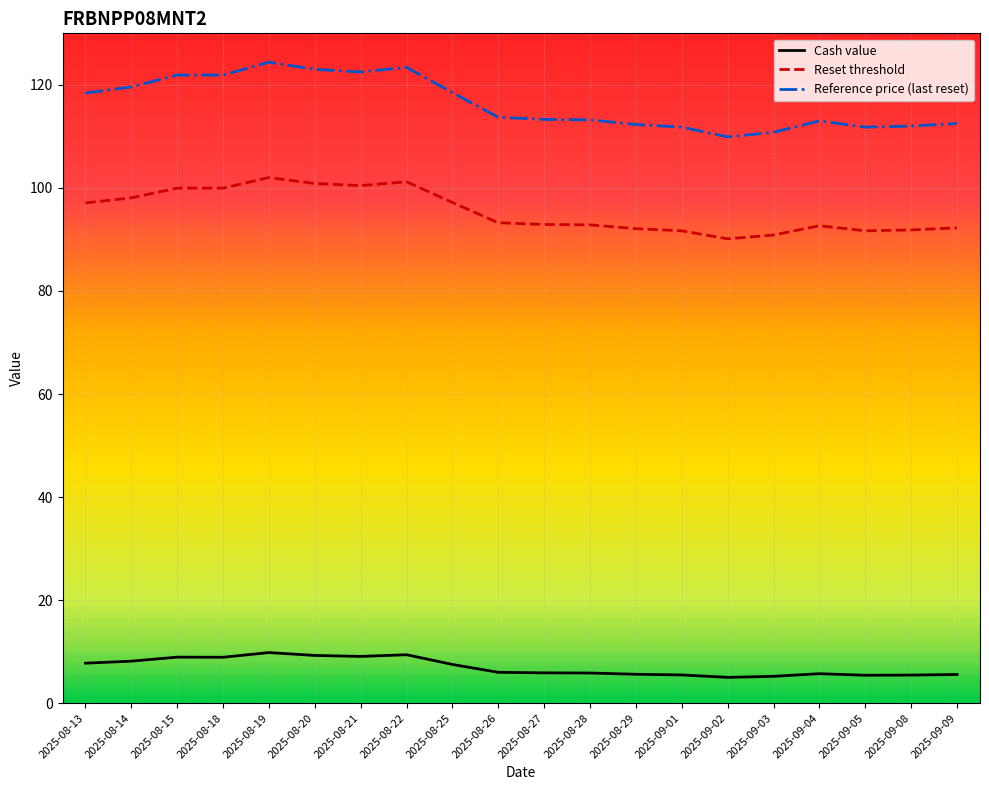

At which label does Reference price (last reset) first exceed 113?

2025-08-13